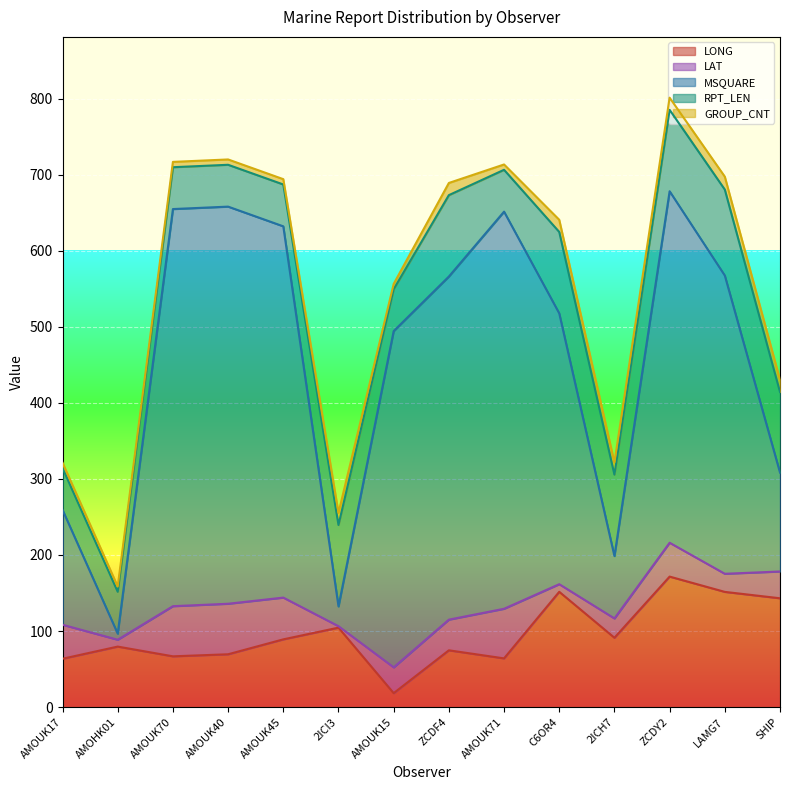

How many interior local peaks does the RPT_LEN series have?

3